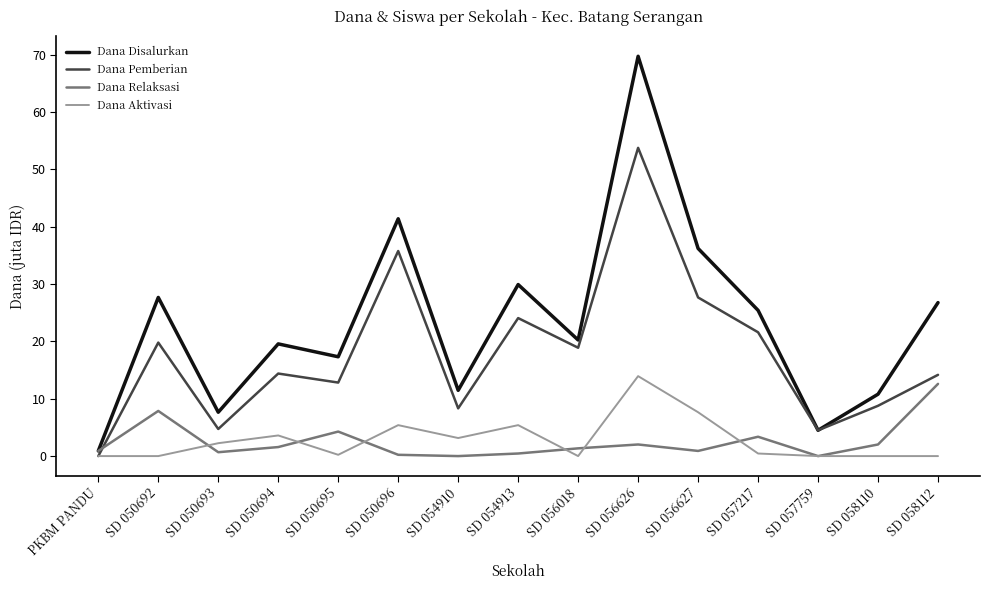

Rank the series at SD 050695 from lowest to highest value.

Dana Aktivasi, Dana Relaksasi, Dana Pemberian, Dana Disalurkan